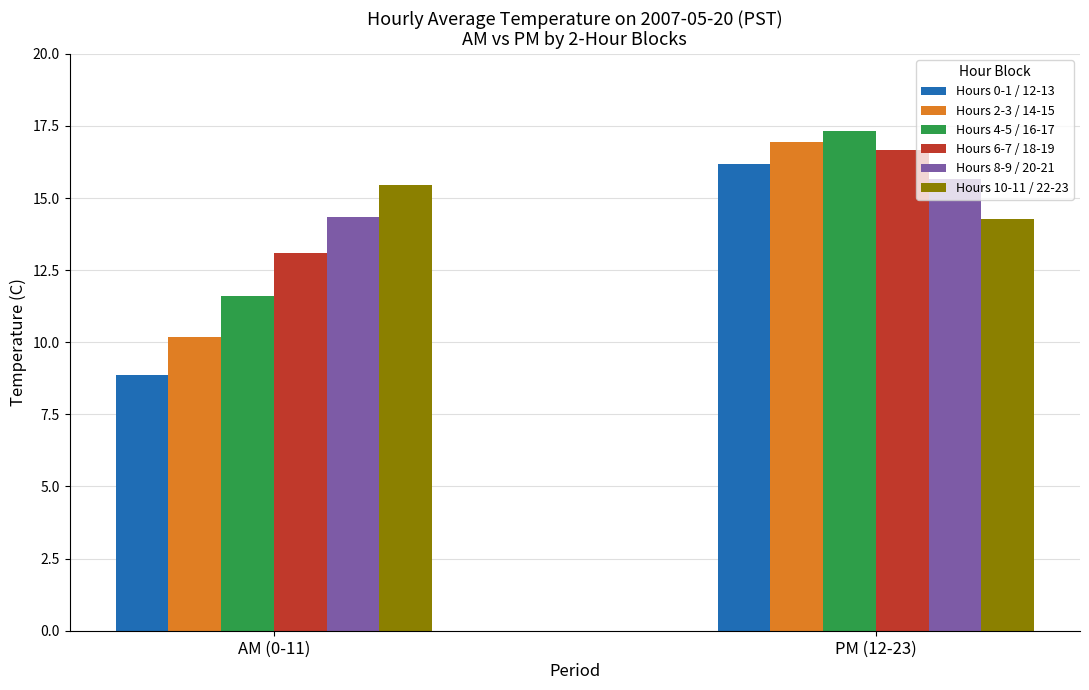

Which category has the highest value in the Hours 2-3 / 14-15 series?

PM (12-23)